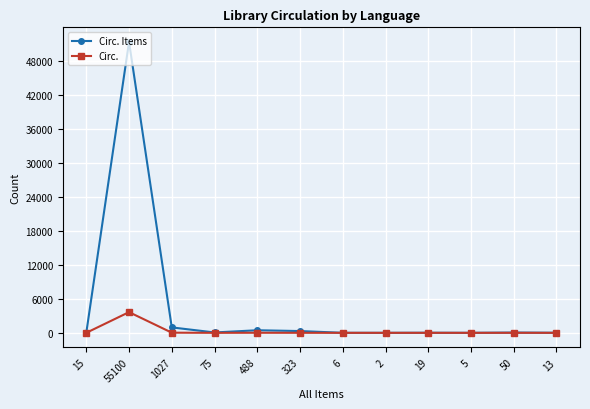

Which series has the widest spread of values?

Circ. Items